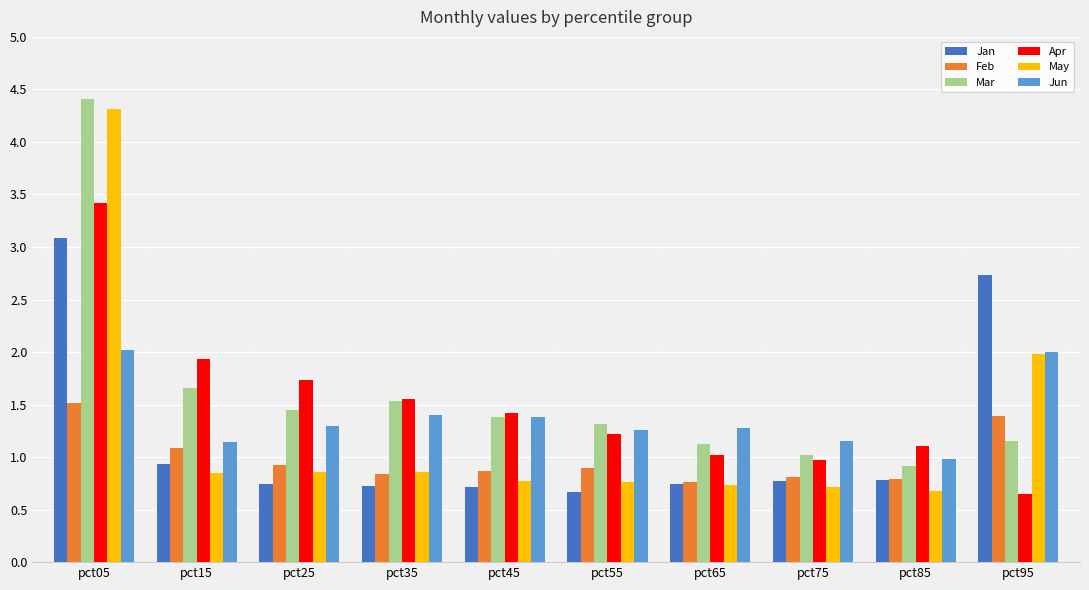

Is it true that Mar equals 2.2 at pct15?

False